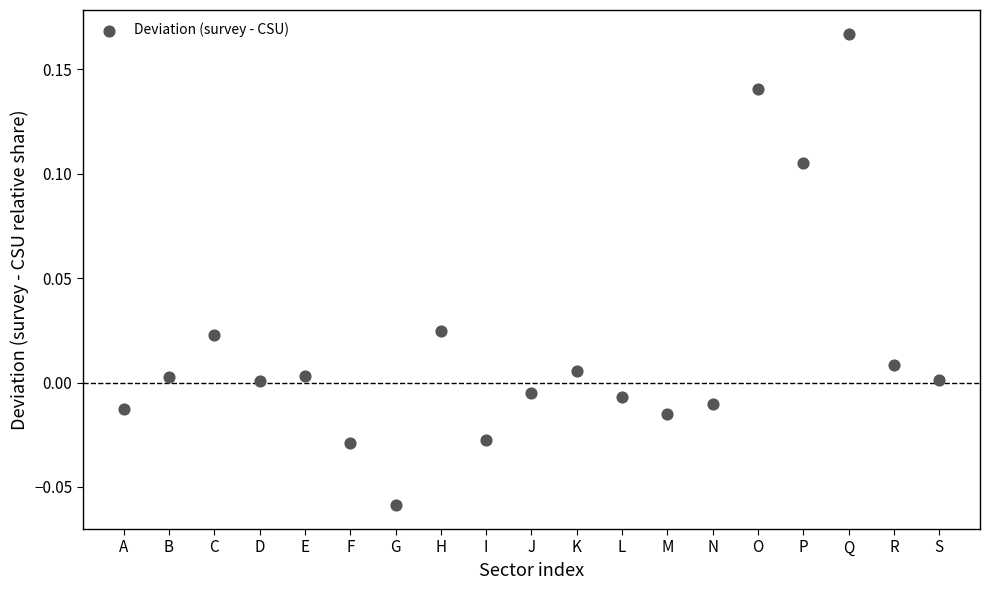

What is the range of X values (max minus min)?

18.0